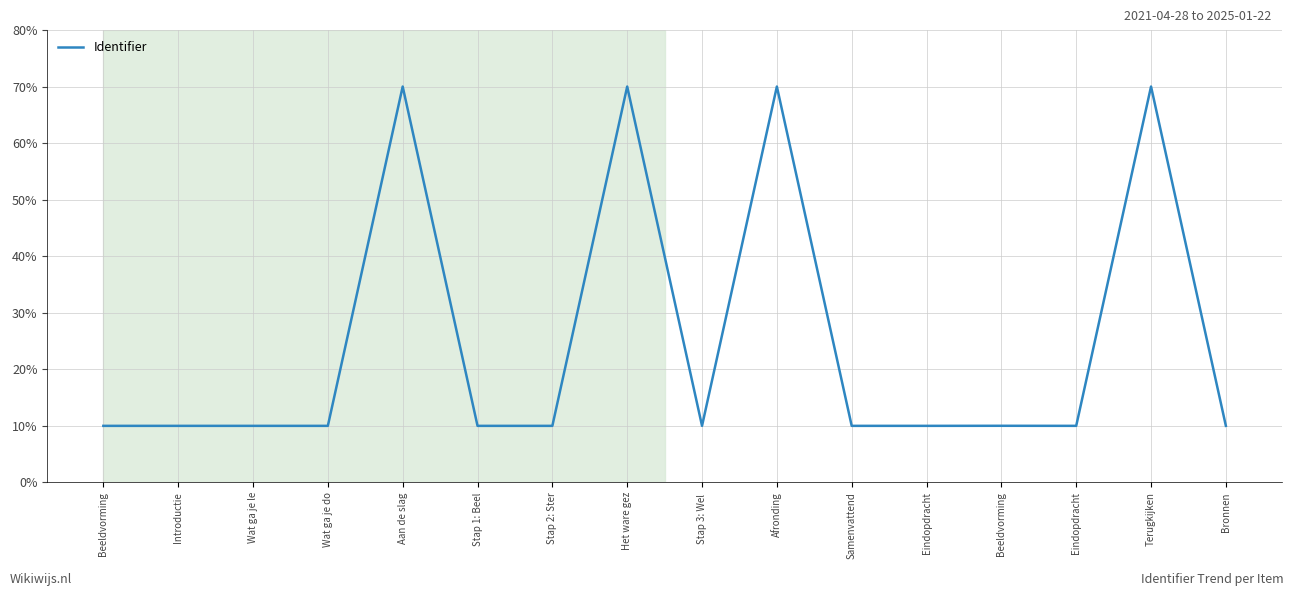

Reading right to left, transcribe all the data shown in this chart.

10.0	70.0	10.0	10.0	10.0	10.0	70.0	10.0	70.0	10.0	10.0	70.0	10.0	10.0	10.0	10.0